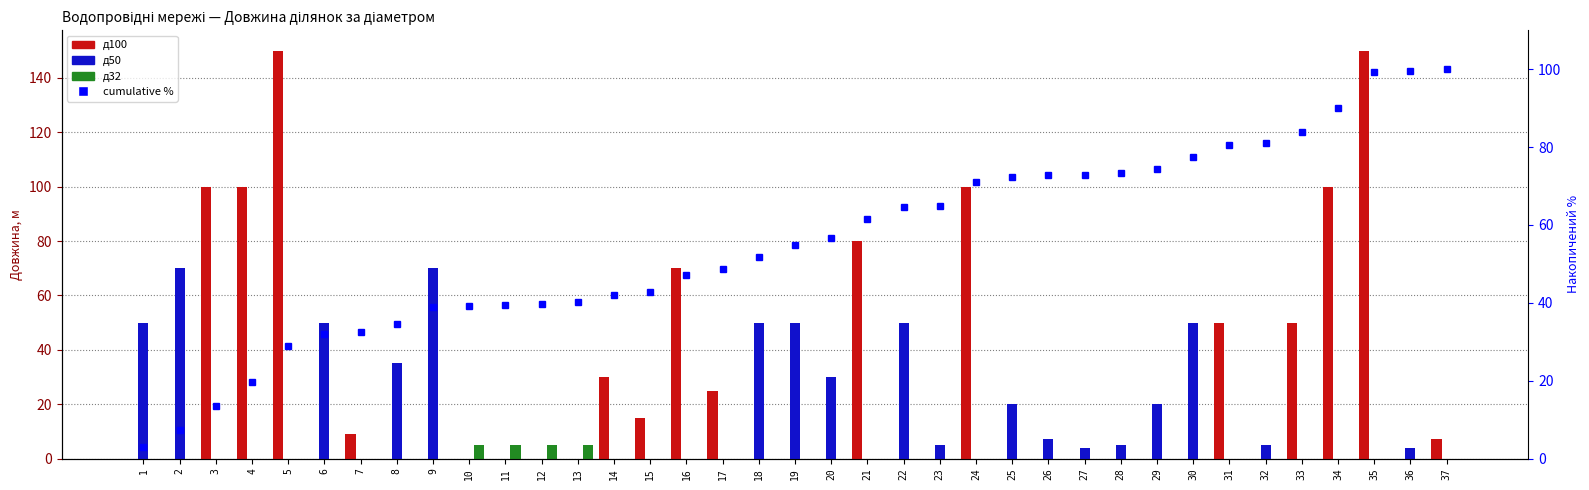

At which label does д50 reach its minimum?

3